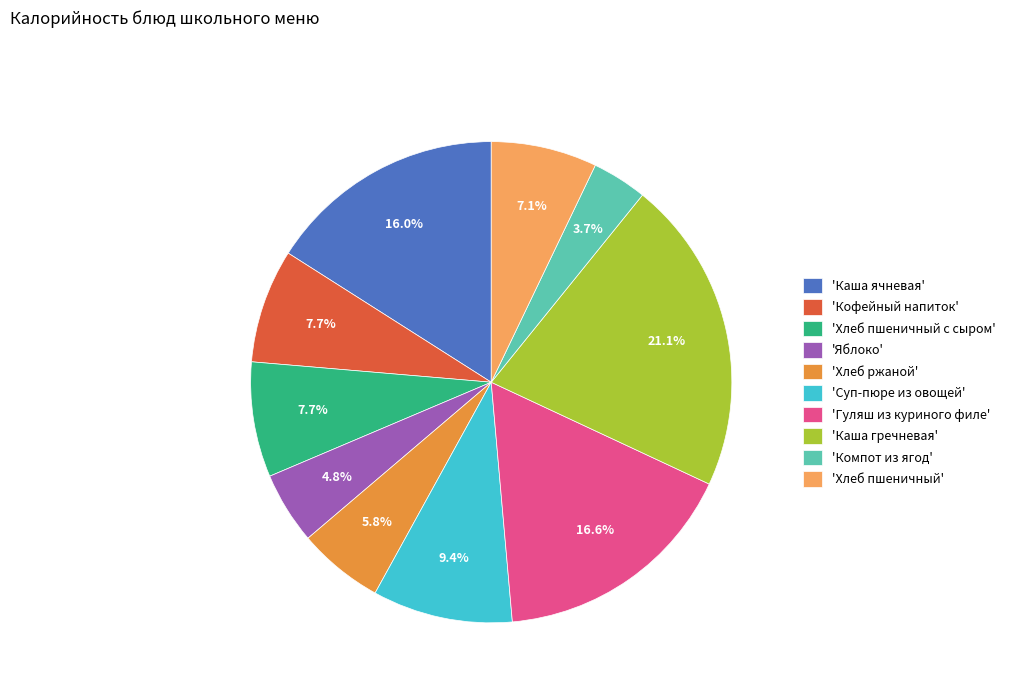

What is the ratio of the value at 'Кофейный напиток' to the value at 'Хлеб ржаной'?

1.3